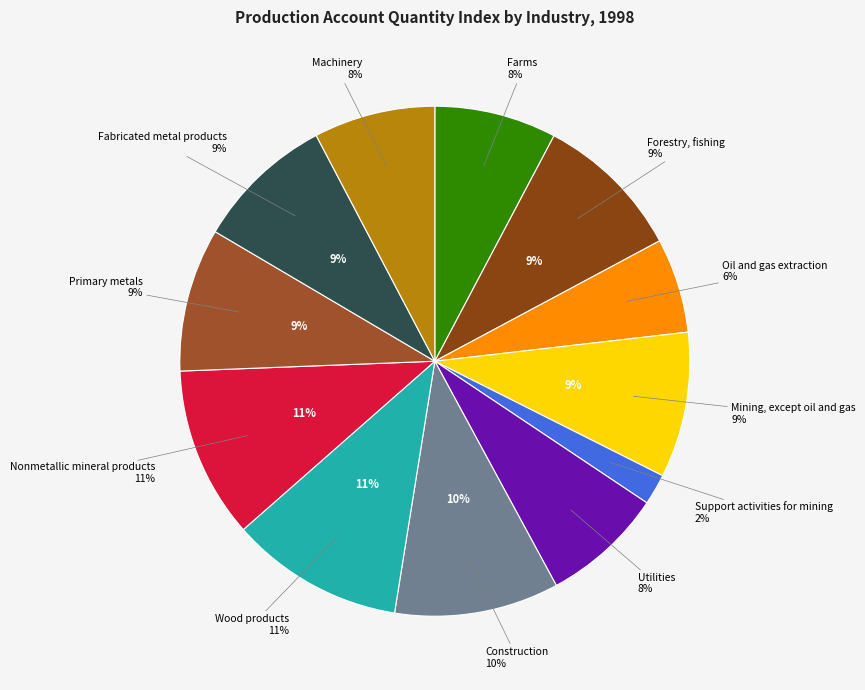

What is the largest slice in the pie chart?

Wood products